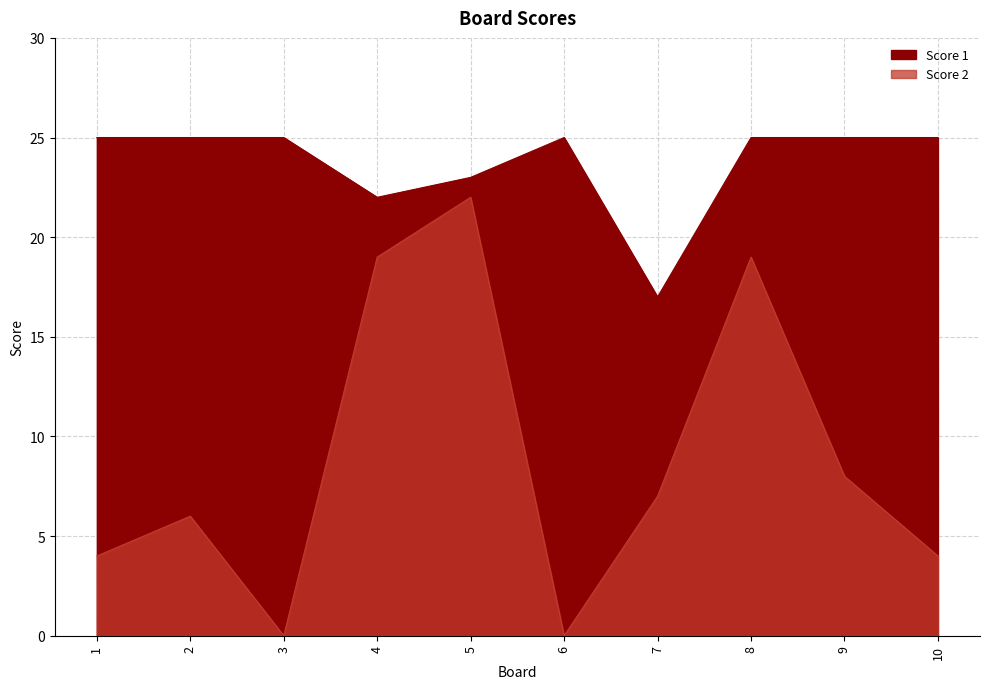

At which category does Score 1 reach its first local valley?

4